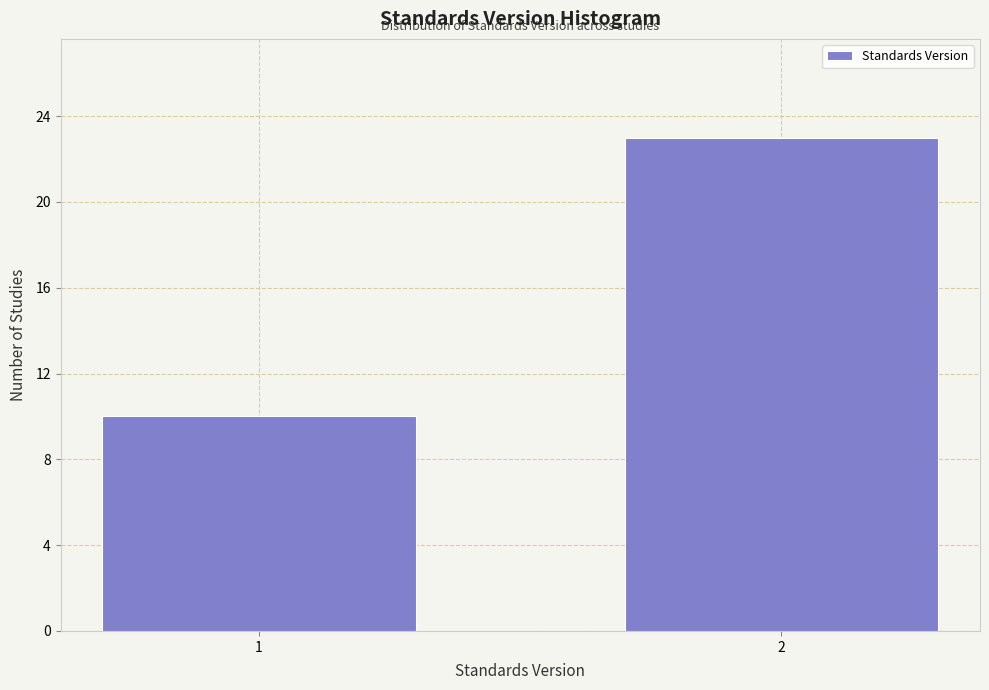

Reading left to right, what are all the values shown in this chart?

10	23